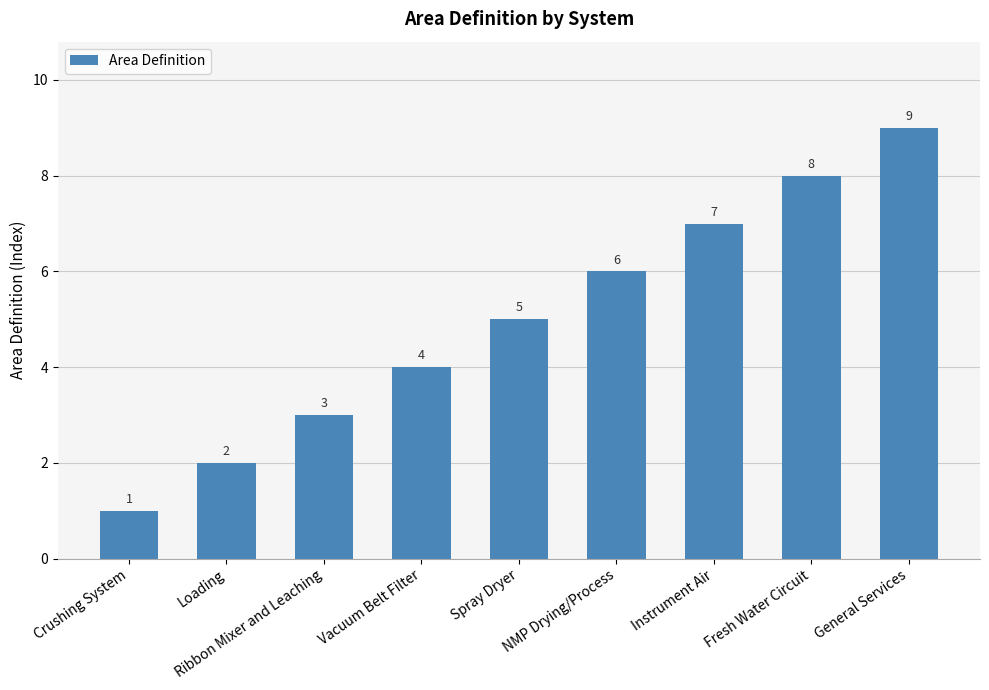

True or false: the data shows 7 at Instrument Air.

True